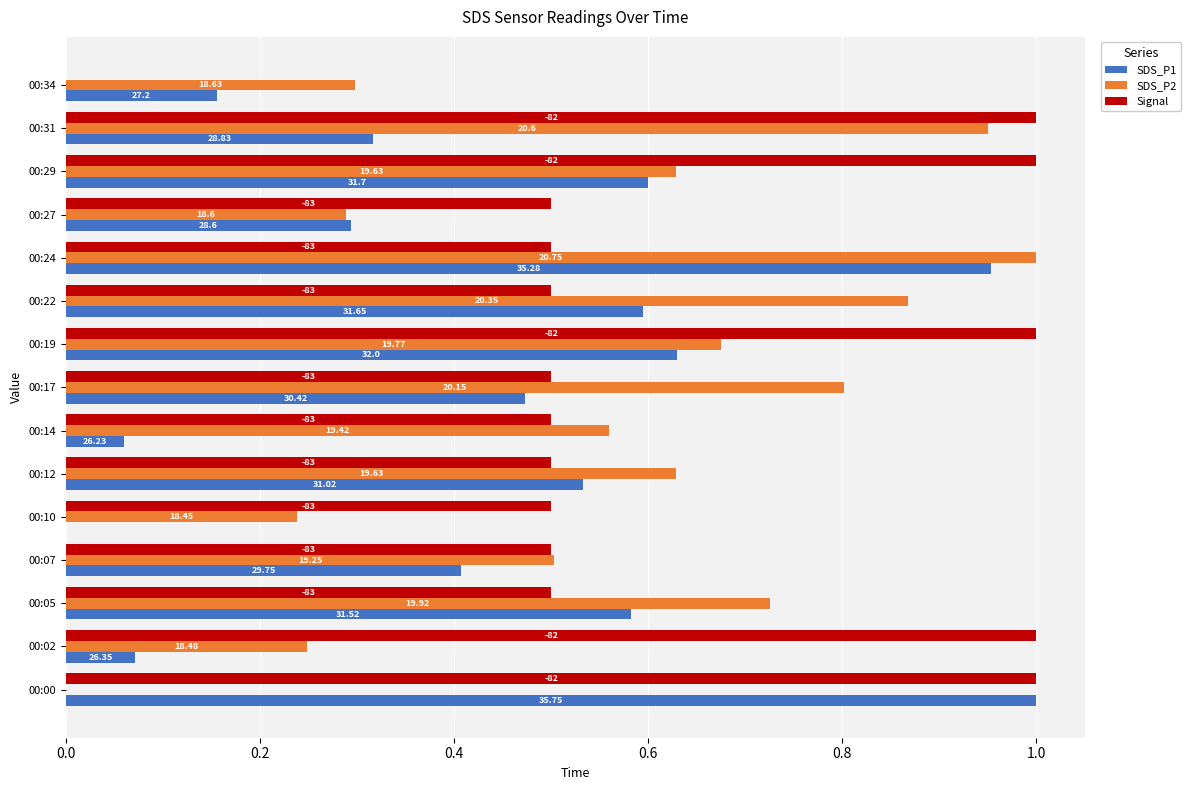

How many data points in SDS_P2 are above 0?

14